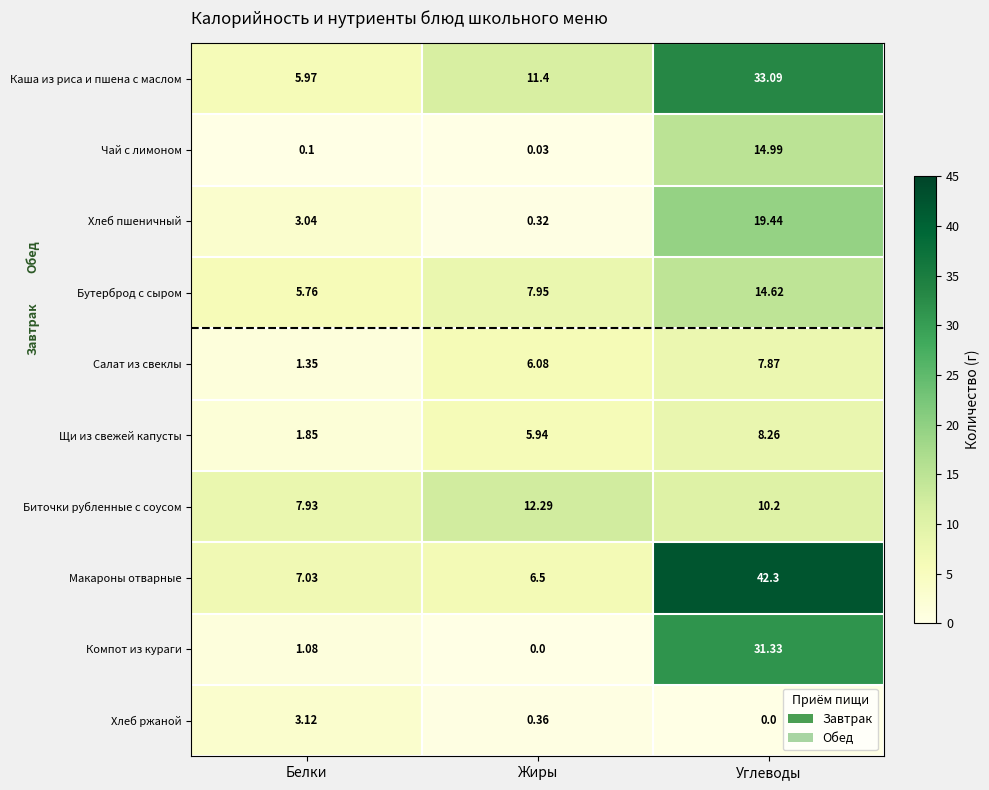

How many data points in Макароны отварные are above 7?

2